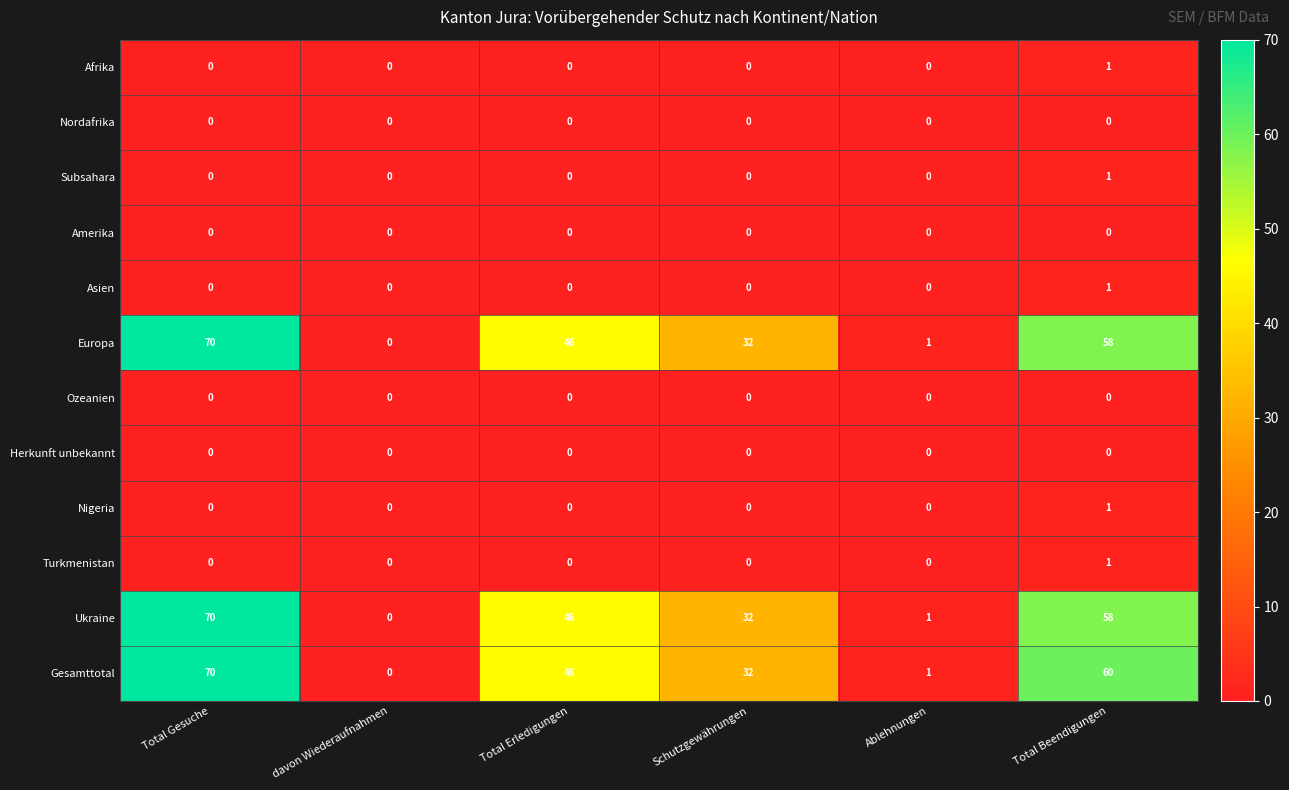

How many data points does each series have?

6